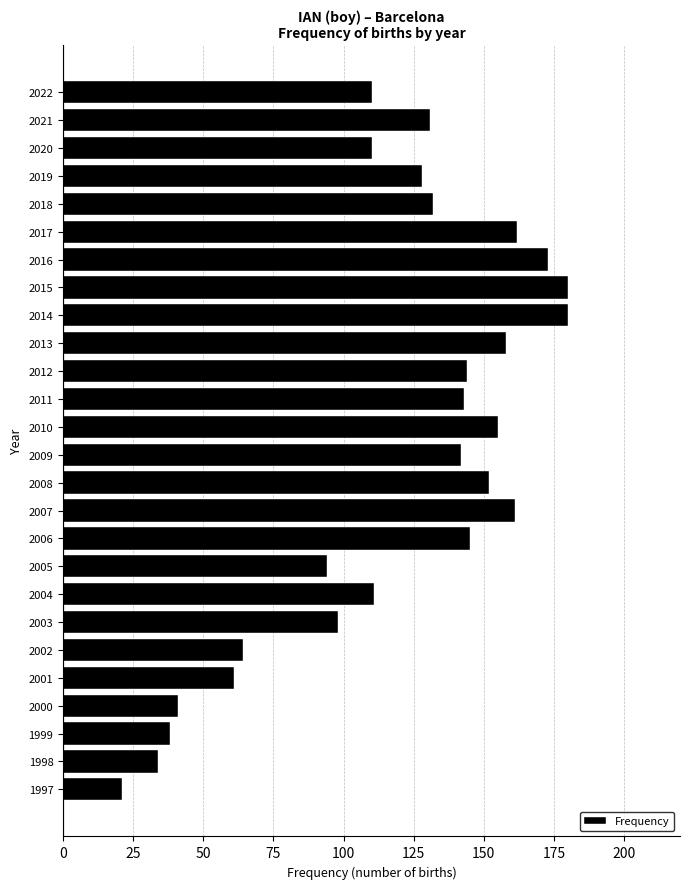

How many data points are less than 132?

13